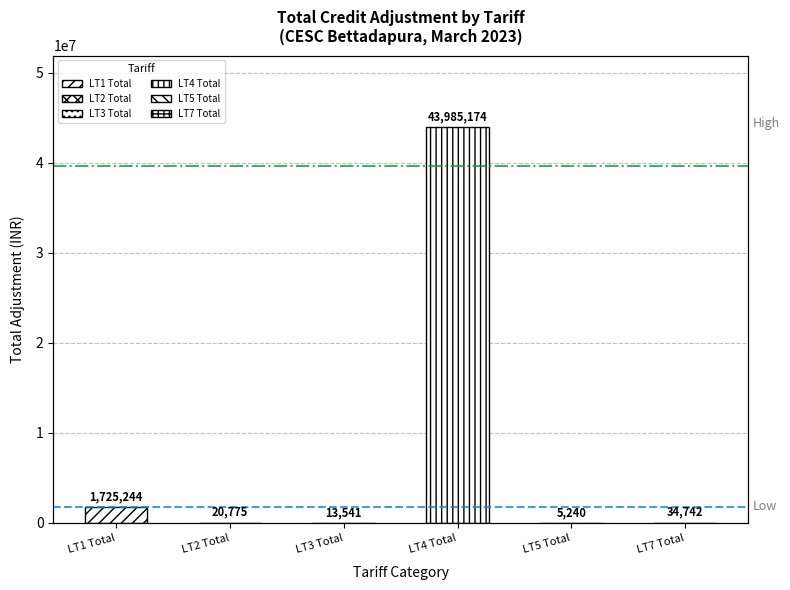

What is the label of the 1st bar from the right?

LT7 Total